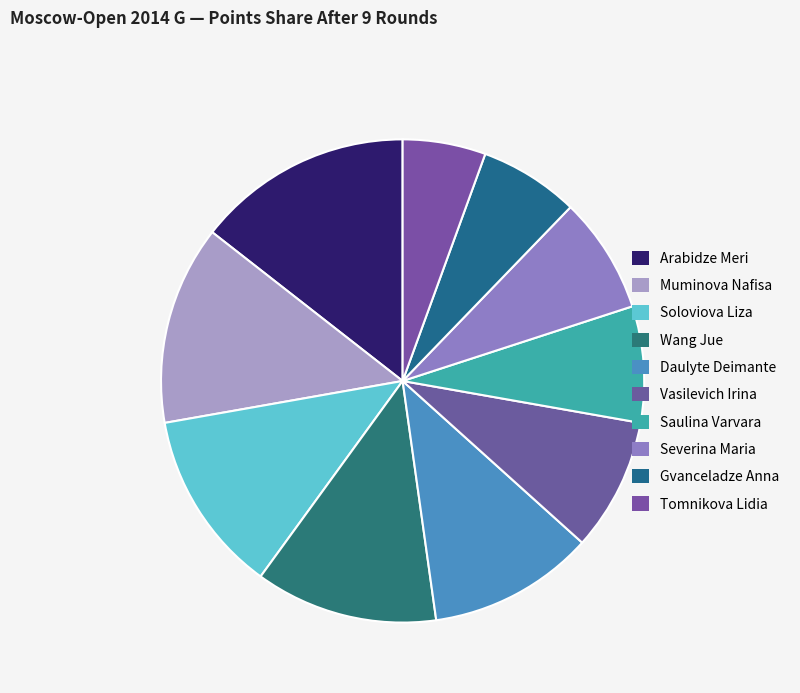

What percentage is the Tomnikova Lidia slice, to the nearest percent?

6%